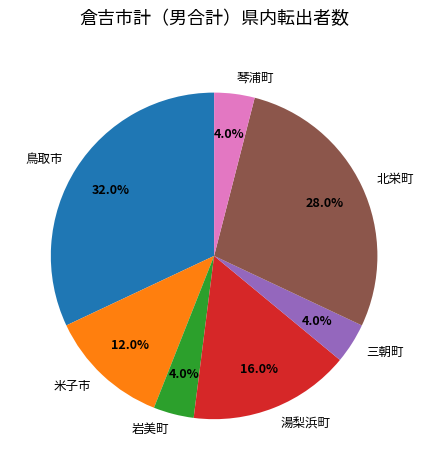

Between 岩美町 and 米子市, which is larger?

米子市